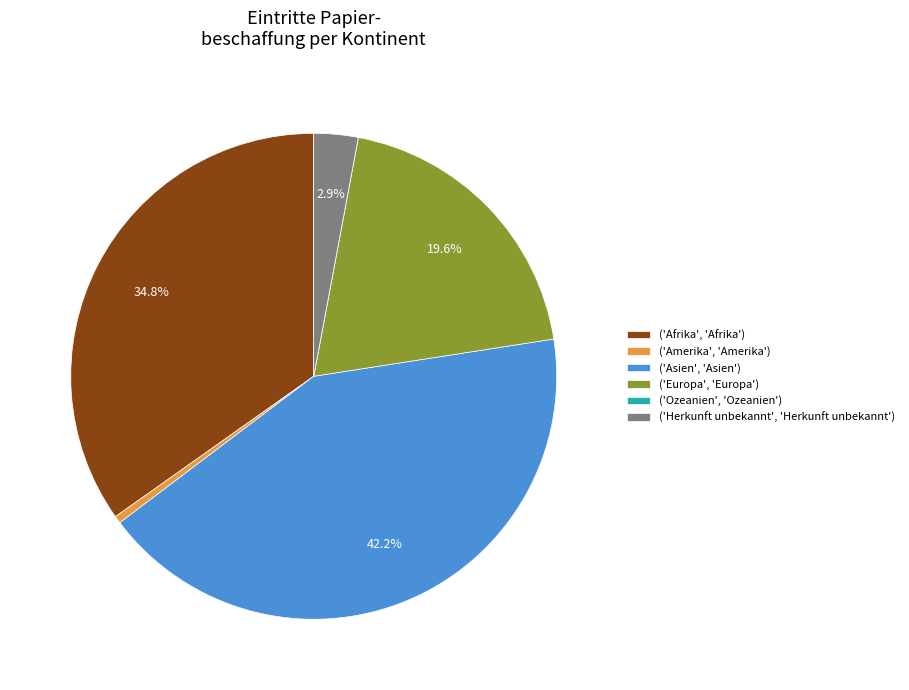

What is the largest slice in the pie chart?

('Asien', 'Asien')